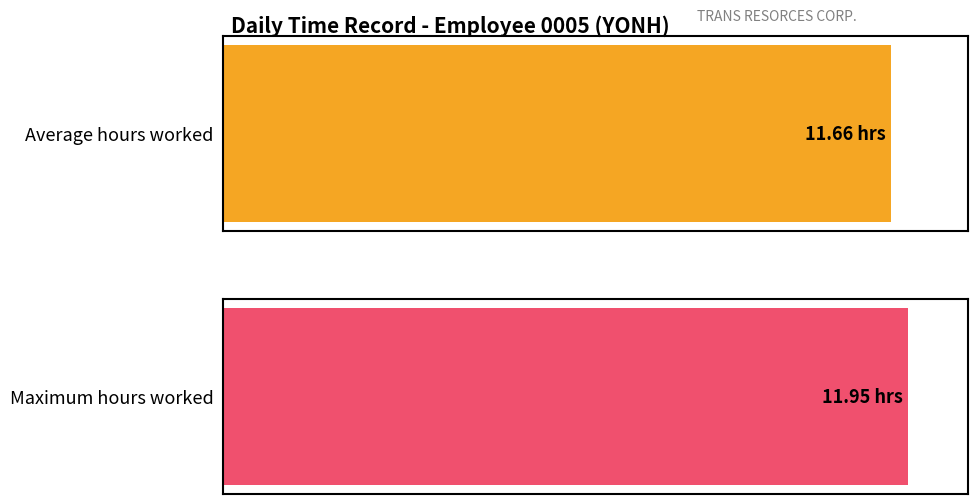

What is the average value?

11.7